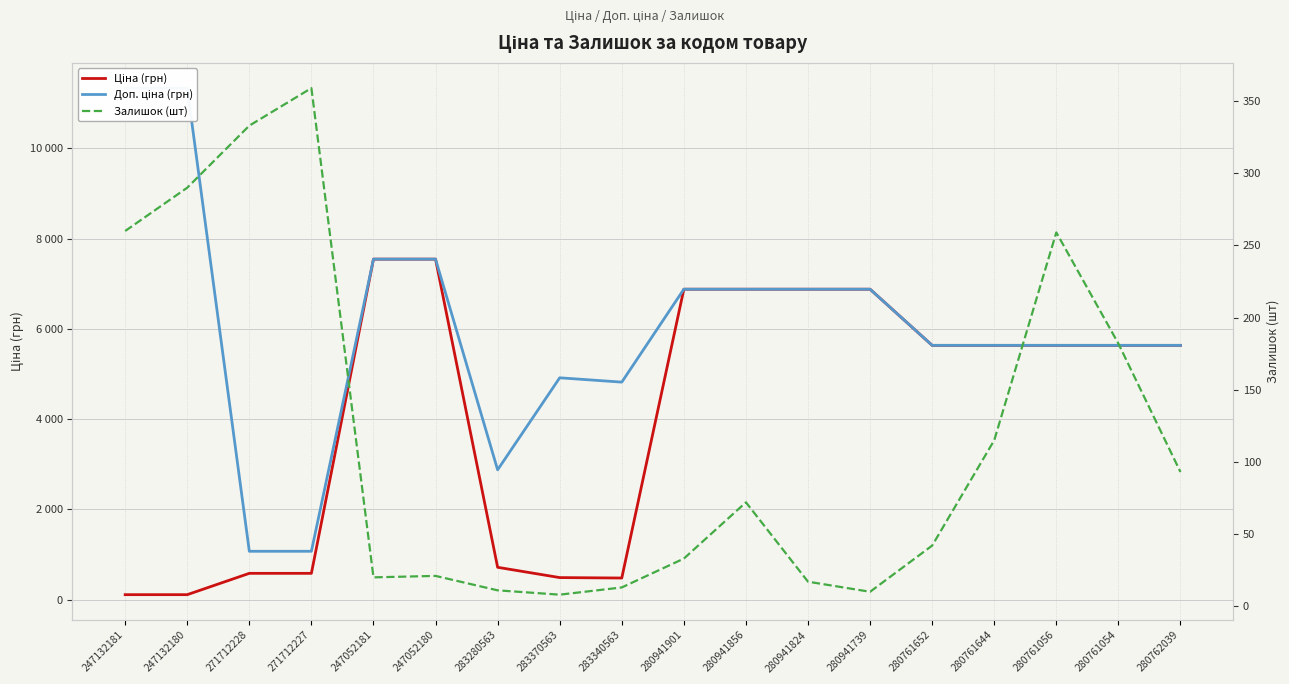

Between 247052180 and 280761054, which is larger?

247052180